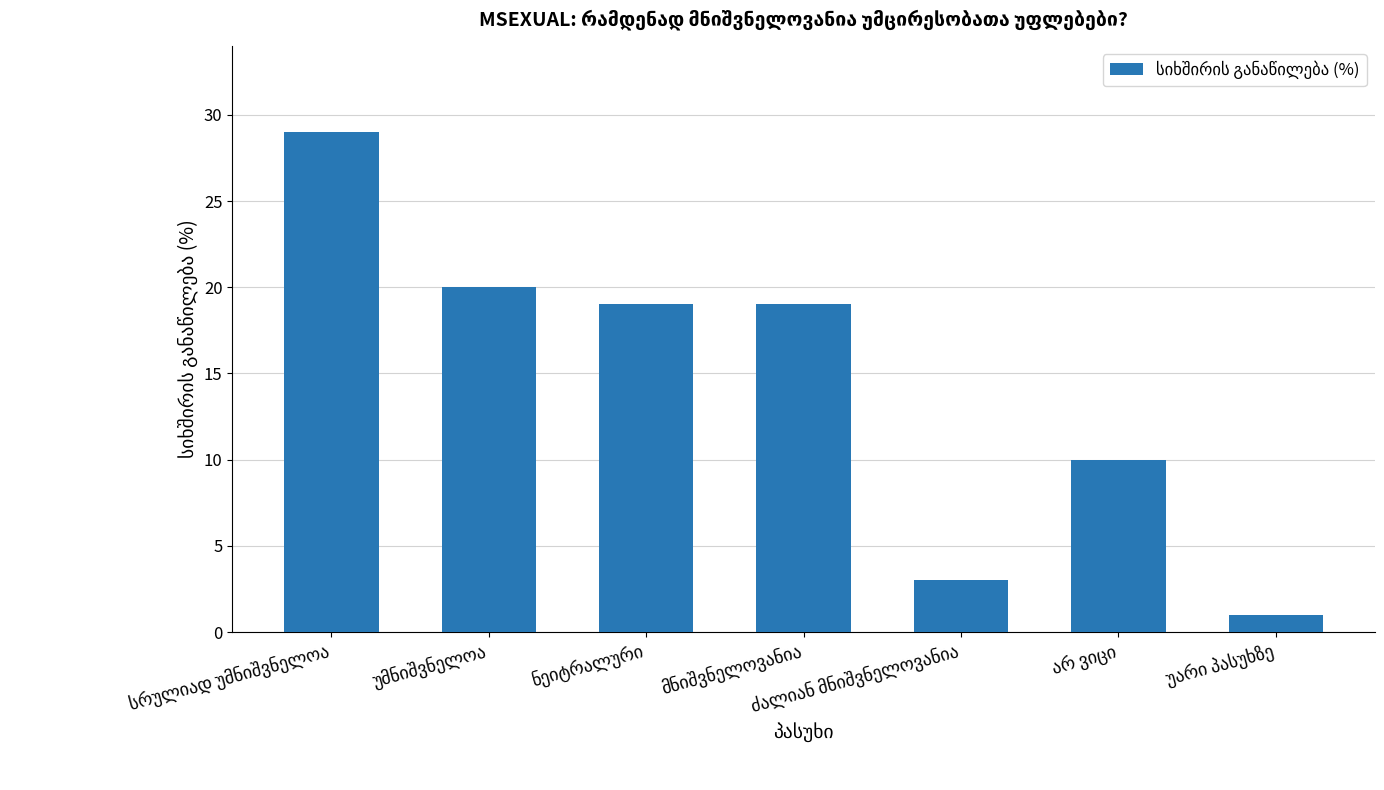

Reading left to right, list all the values displayed in this chart.

29	20	19	19	3	10	1